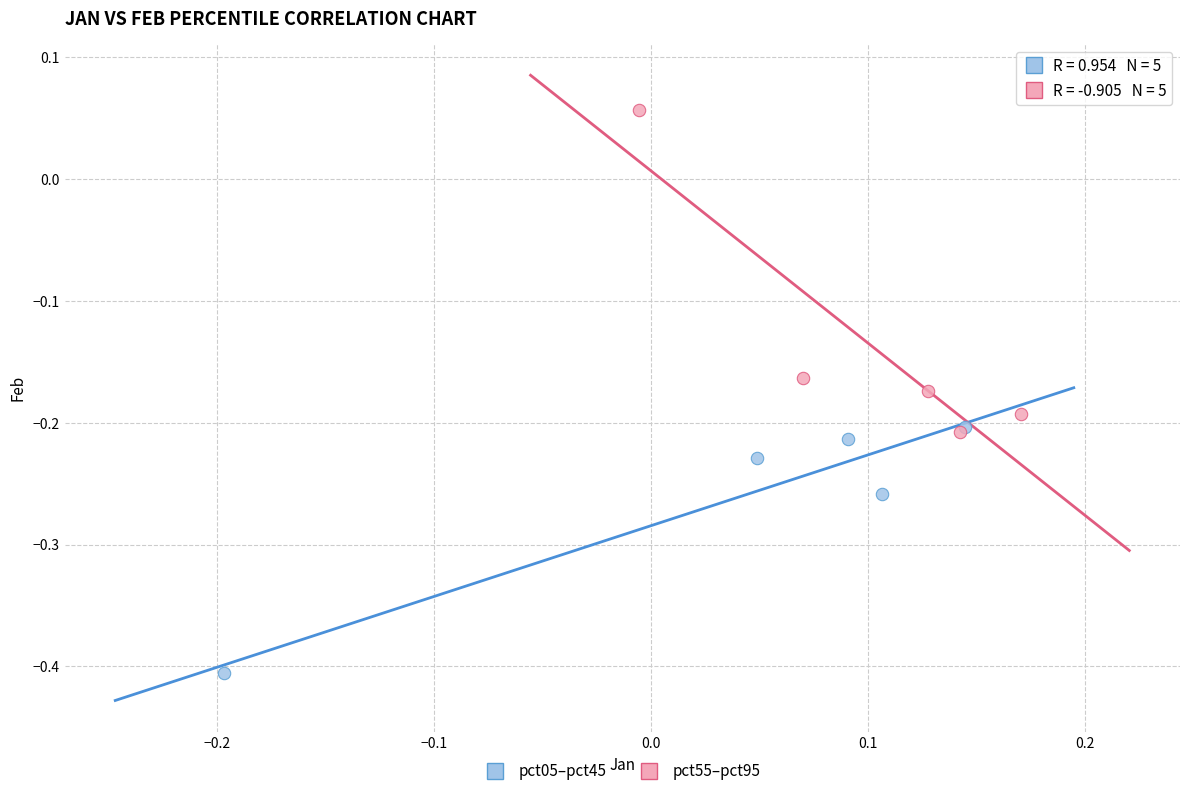

Which series has the widest spread of Y values?

pct55–pct95